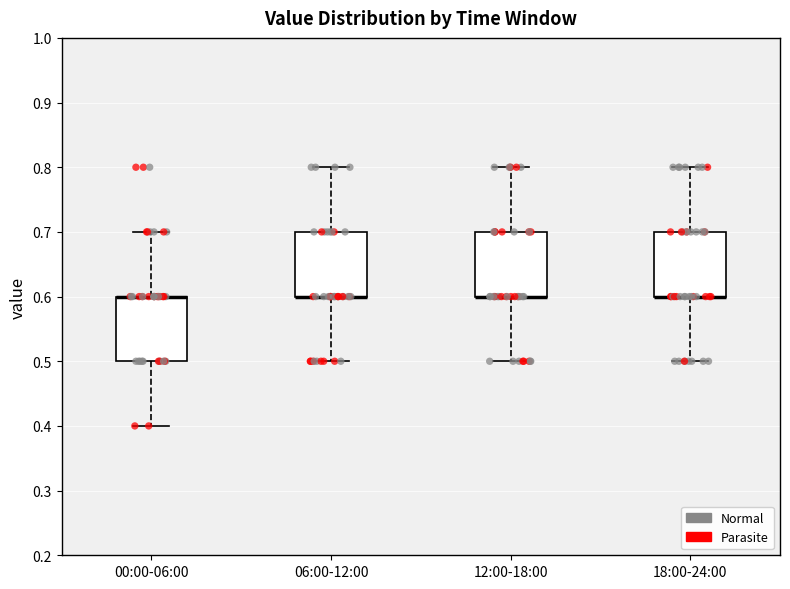

Where is the lower edge of the box for 12:00-18:00 on the y-axis? The values are not printed on the chart, so give them approximately, as read against the axis.

0.6